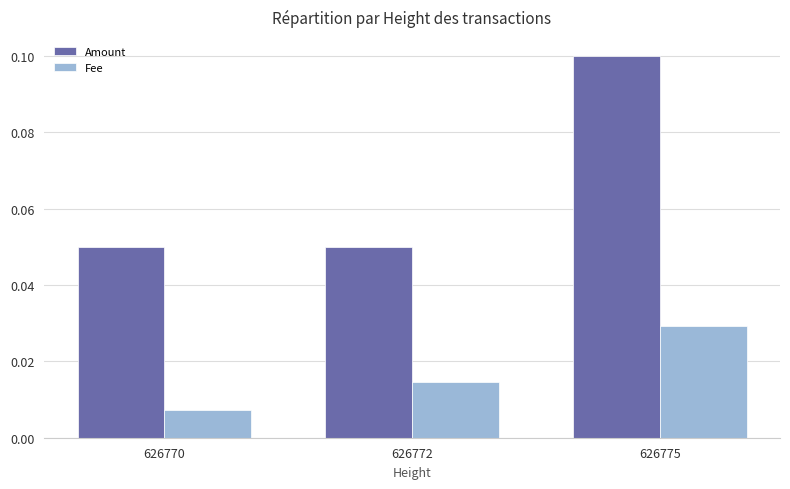

Is the value of Amount at 626770 greater than the value of Fee at 626772?

Yes